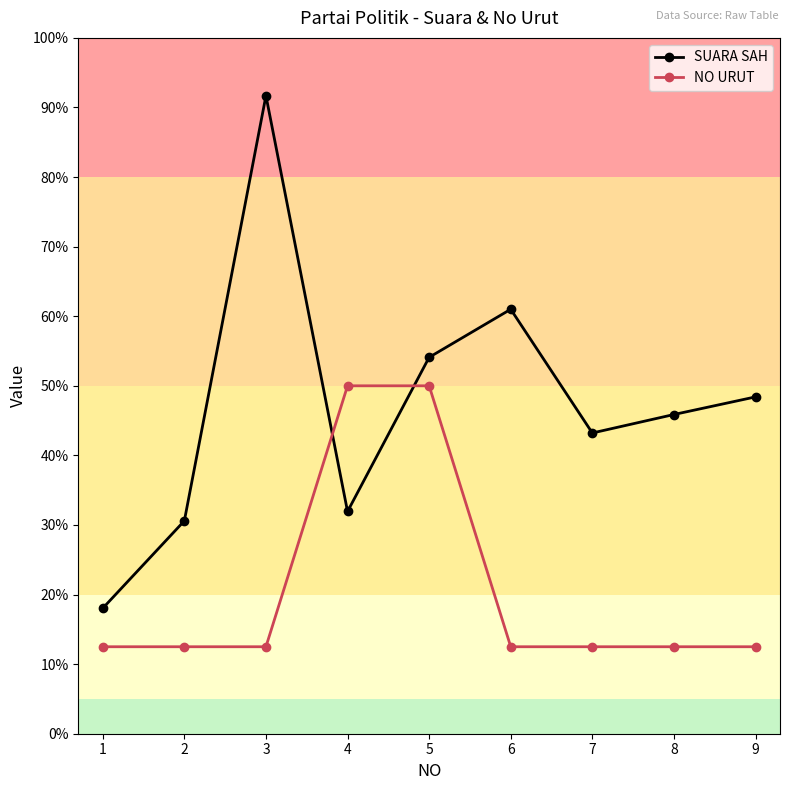

What are all the series names shown in the legend?

SUARA SAH, NO URUT